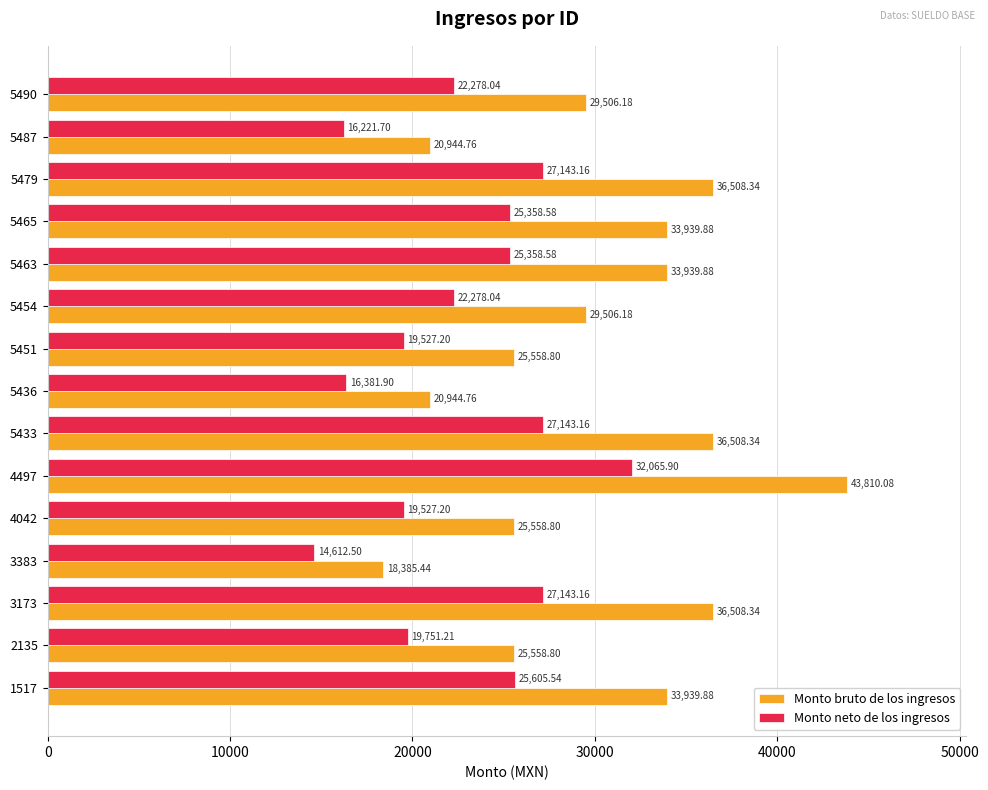

At which category is the sum across all series the highest?

4497